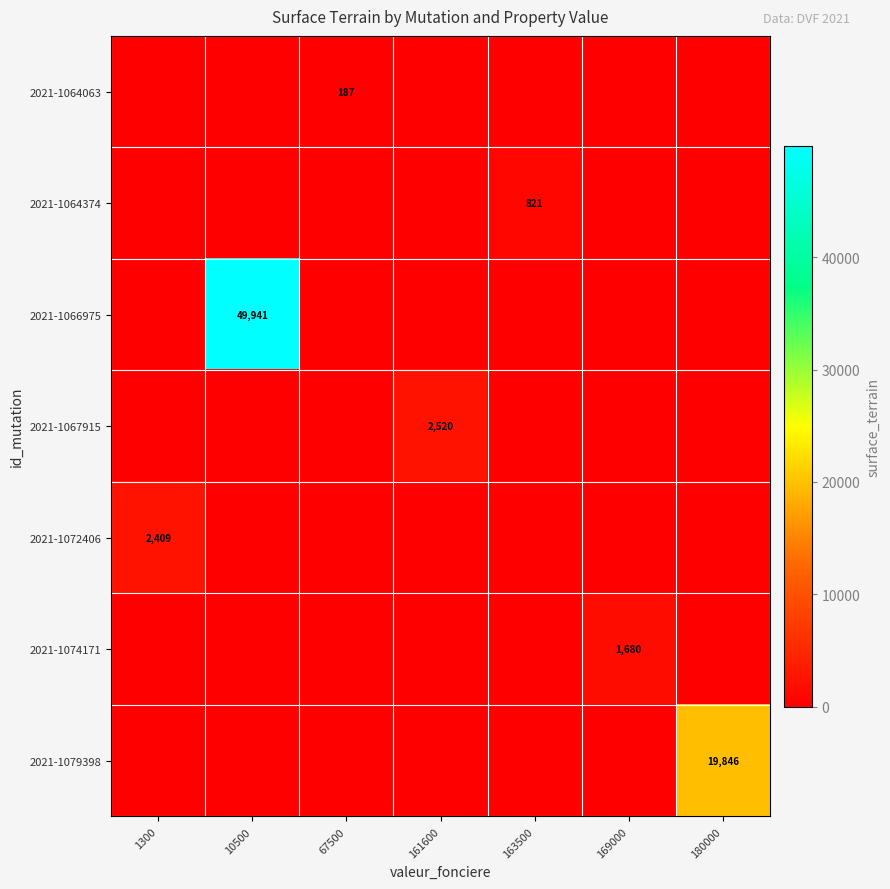

The value of 2021-1079398 at 180000 is 19846. True or false?

True